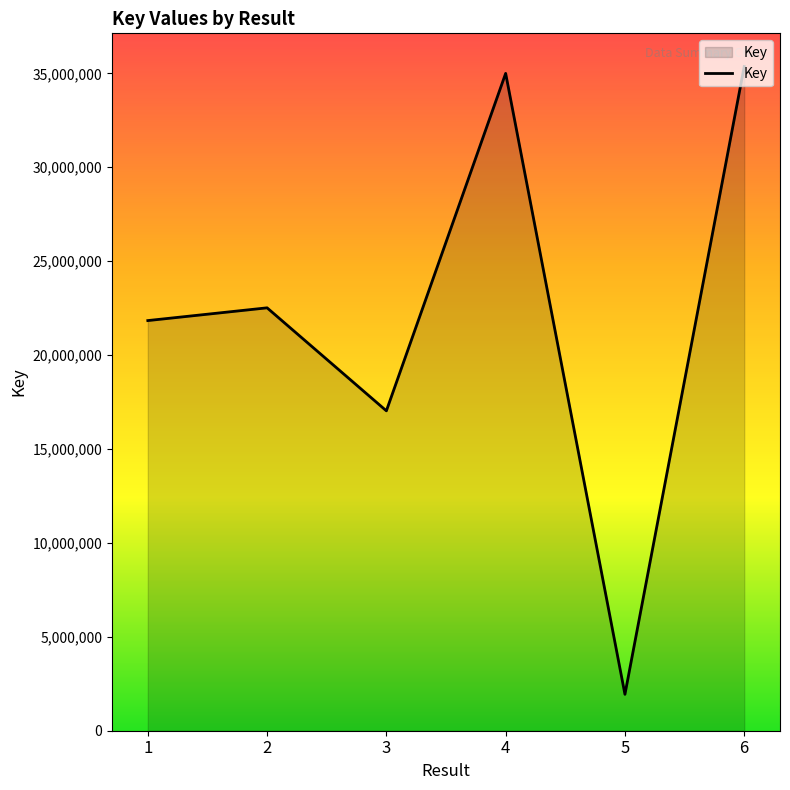

At which category does the chart reach its minimum across all series?

5